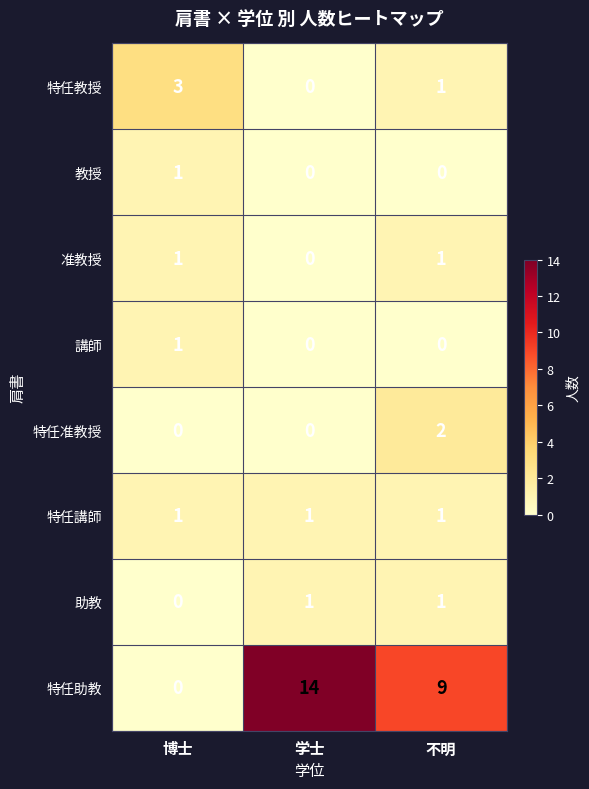

At which label is 特任助教 closest to 7?

不明